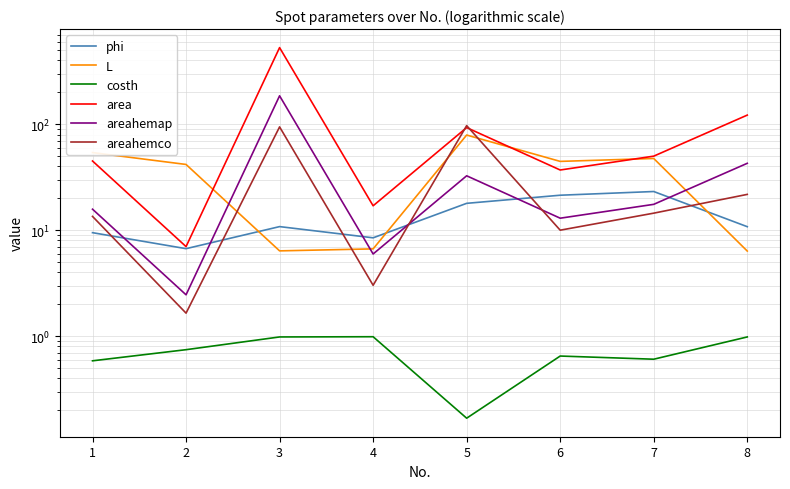

True or false: costh has a value of 1.0 at 3.

True